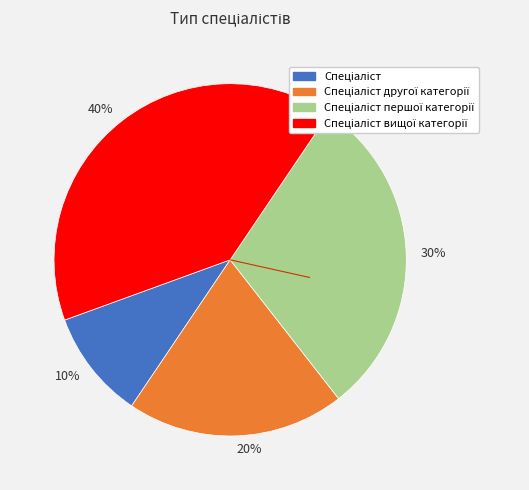

What is the ratio of the value at 20% to the value at 10%?

2.0